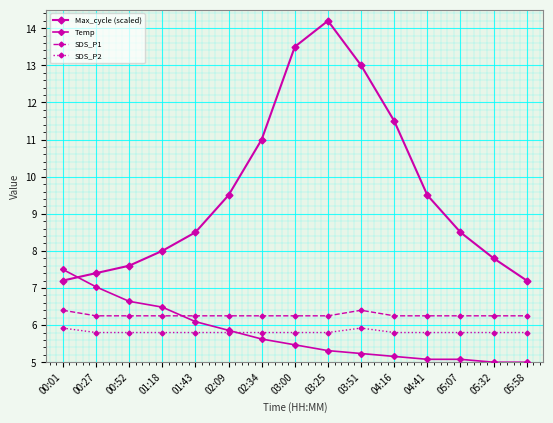

Which series has the largest range (max minus min)?

Max_cycle (scaled)